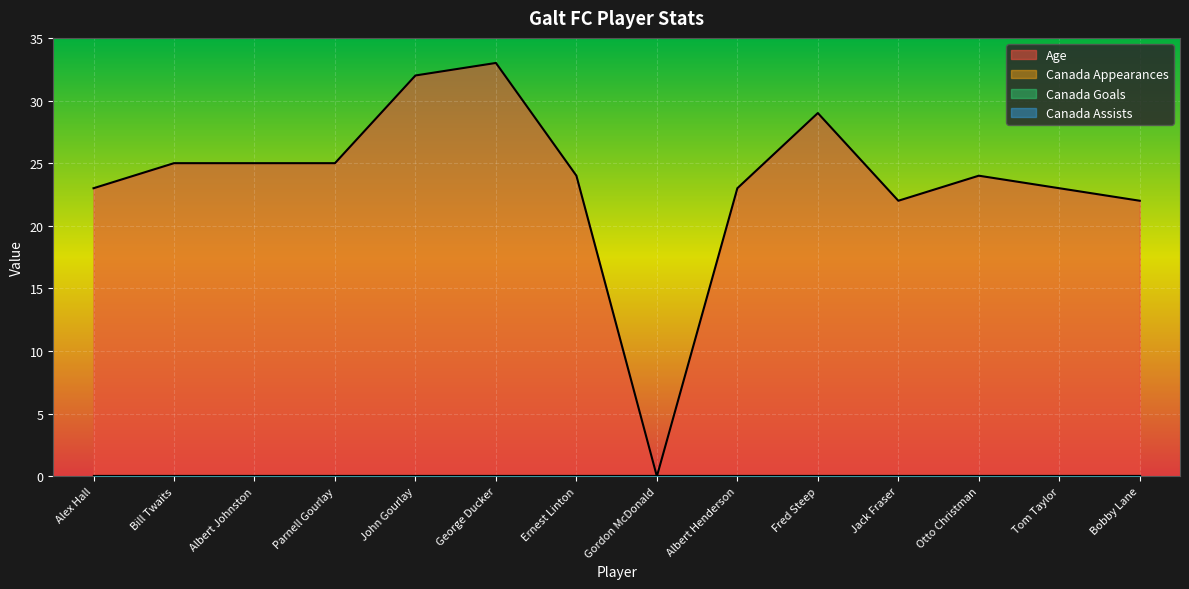

Where does the Age series first go above 24?

Bill Twaits